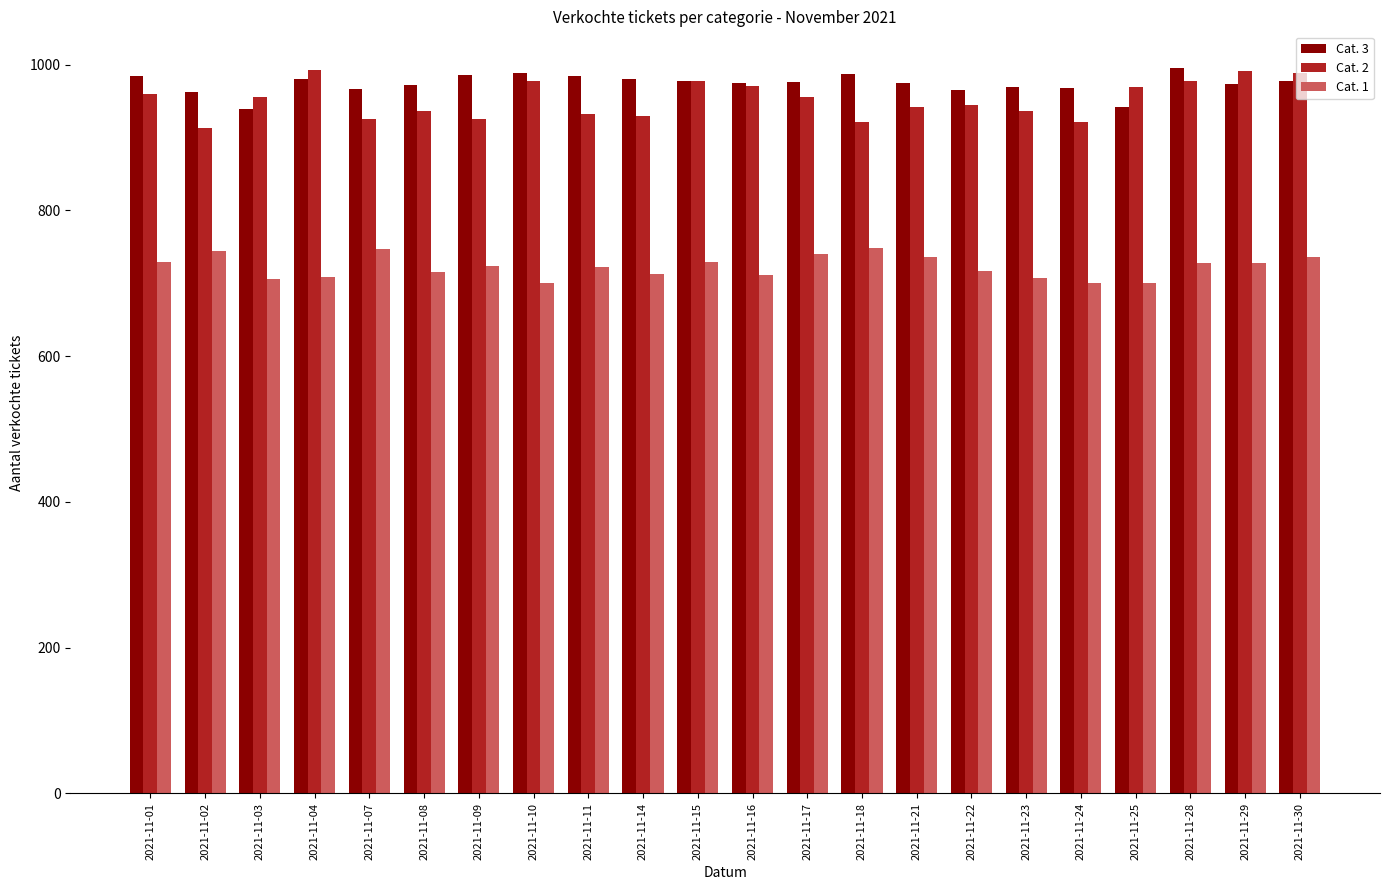

Which series has the largest total across all categories?

Cat. 3